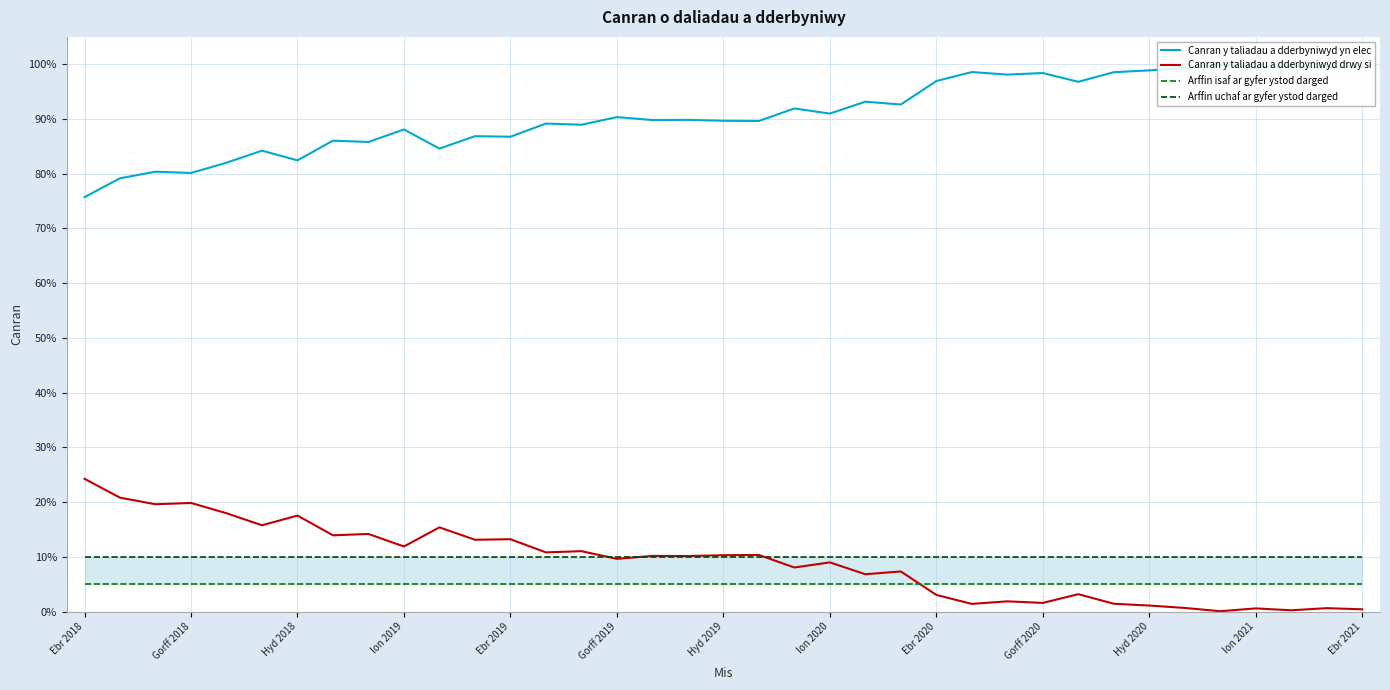

Which series has the largest total across all categories?

Canran y taliadau a dderbyniwyd yn elec